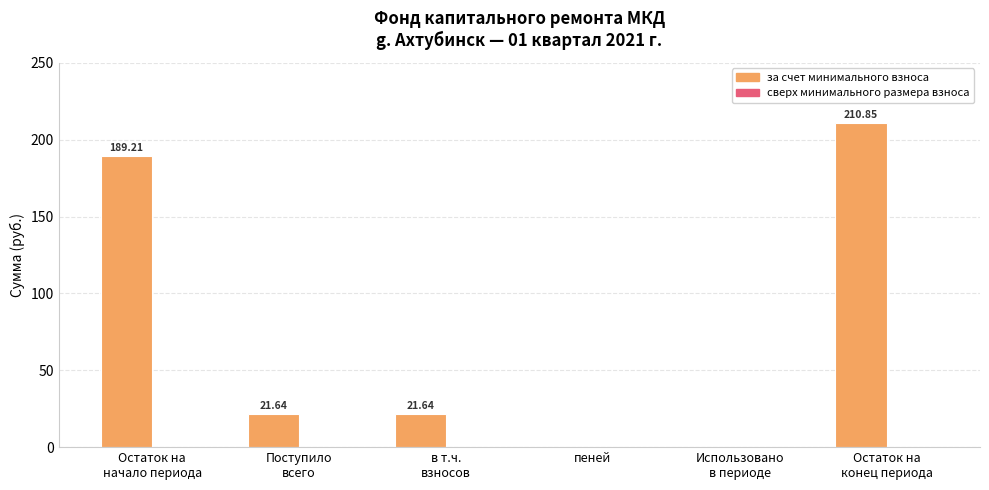

What is the sum of all values?

443.3